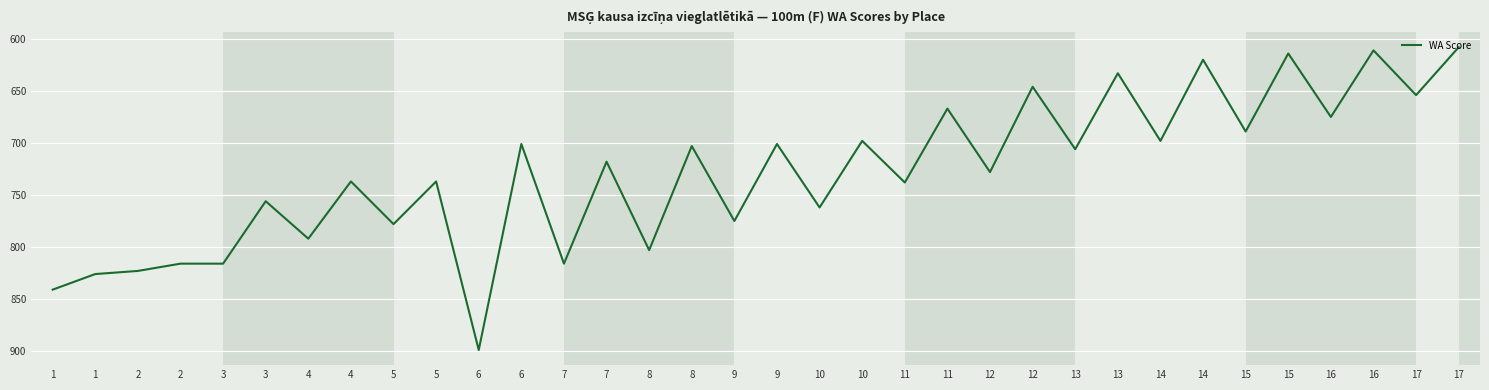

The value at 9 is 1120. True or false?

False